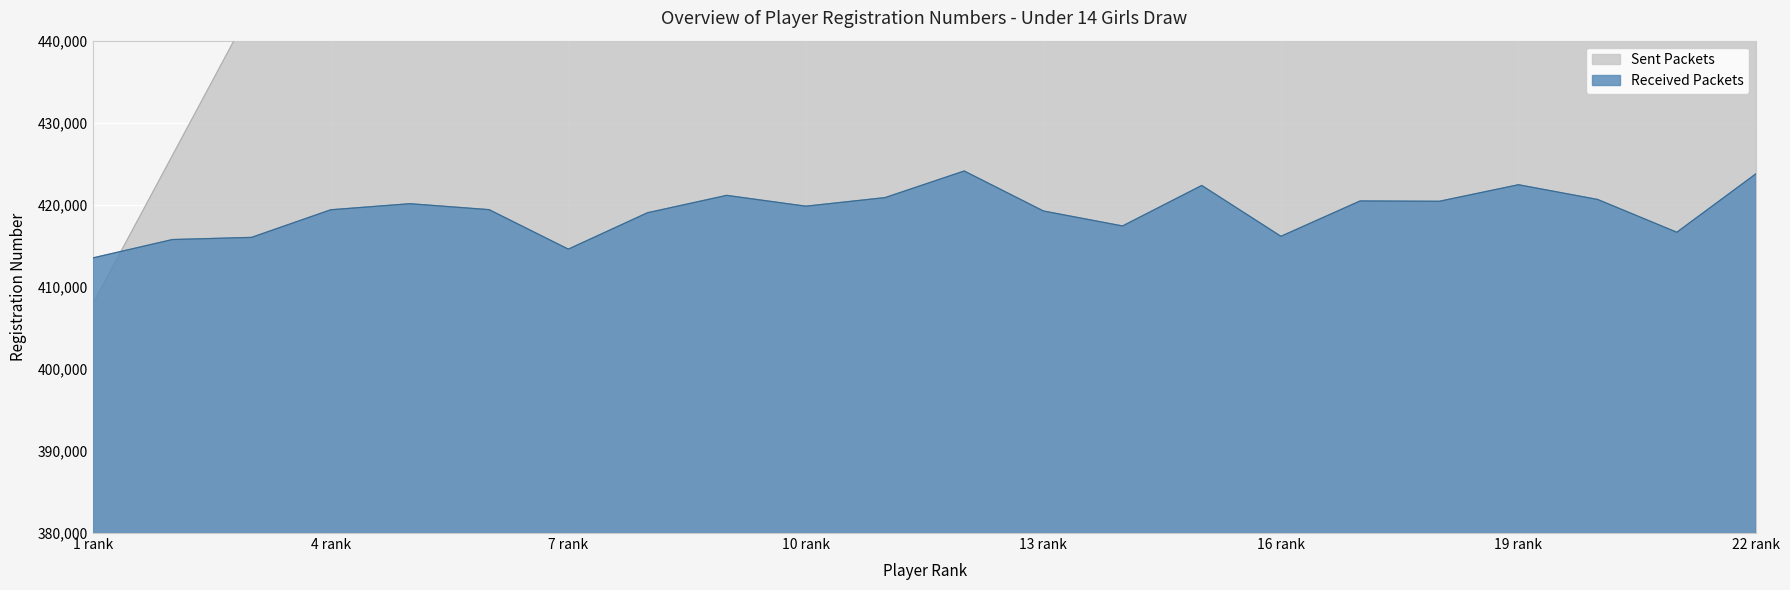

What is the lowest value of the Received Packets series?

413532